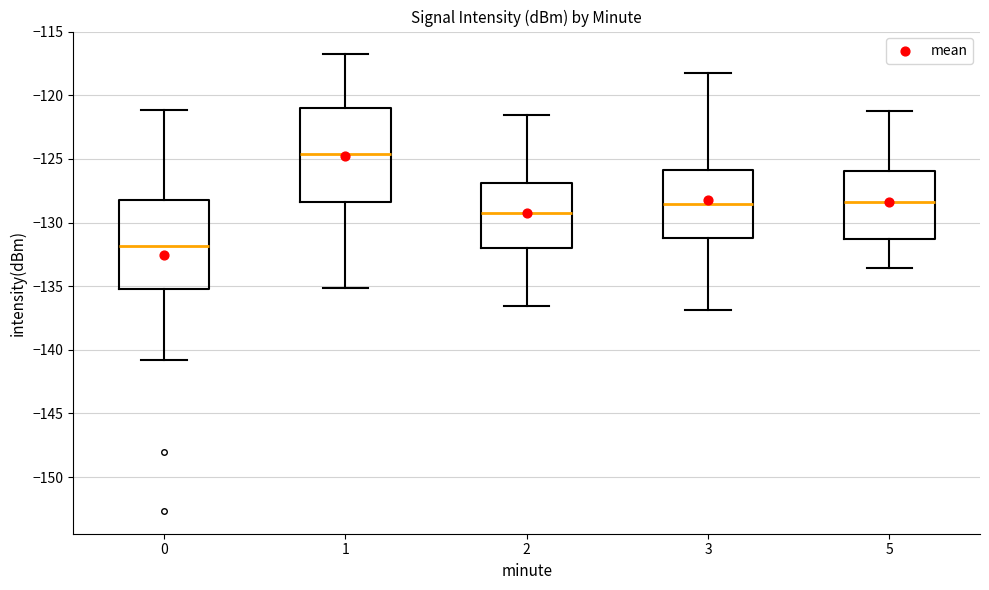

Reading left to right, read every box against the y-axis: the position of its median line, the range the box covers, and the ends of its whiskers. The values are not printed on the chart, so give them approximately, as read against the axis.

0: median -132.0, box -135.0 to -128.0, whiskers -141.0 to -121.0
1: median -124.5, box -128.5 to -121.0, whiskers -135.0 to -117.0
2: median -129.0, box -132.0 to -127.0, whiskers -136.5 to -121.5
3: median -128.5, box -131.0 to -126.0, whiskers -137.0 to -118.0
5: median -128.5, box -131.5 to -126.0, whiskers -133.5 to -121.0